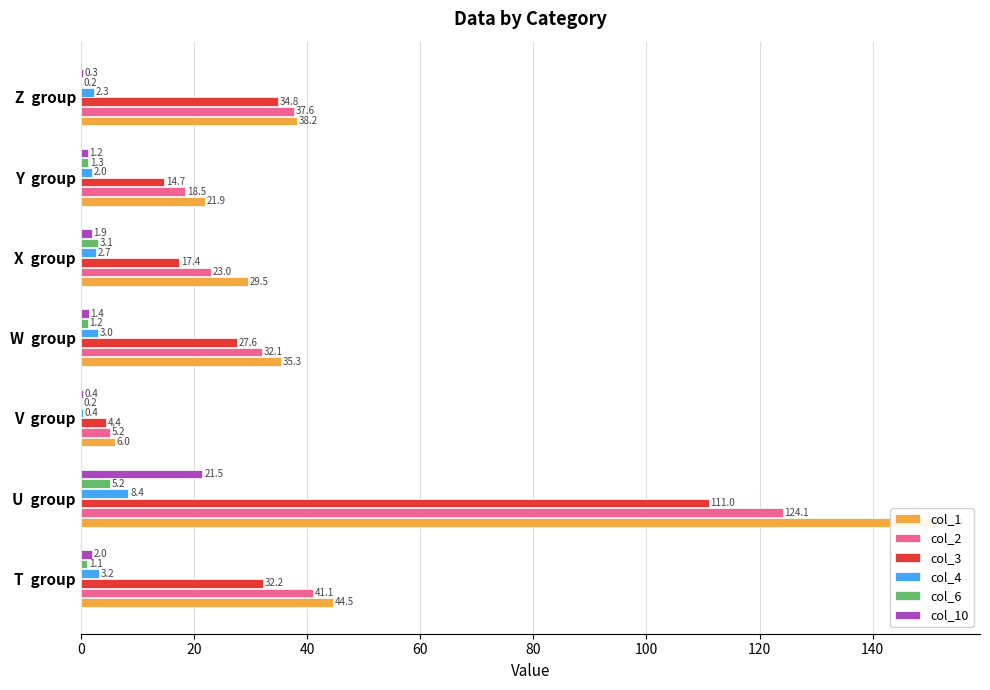

At how many categories does at least one series exceed 87?

1